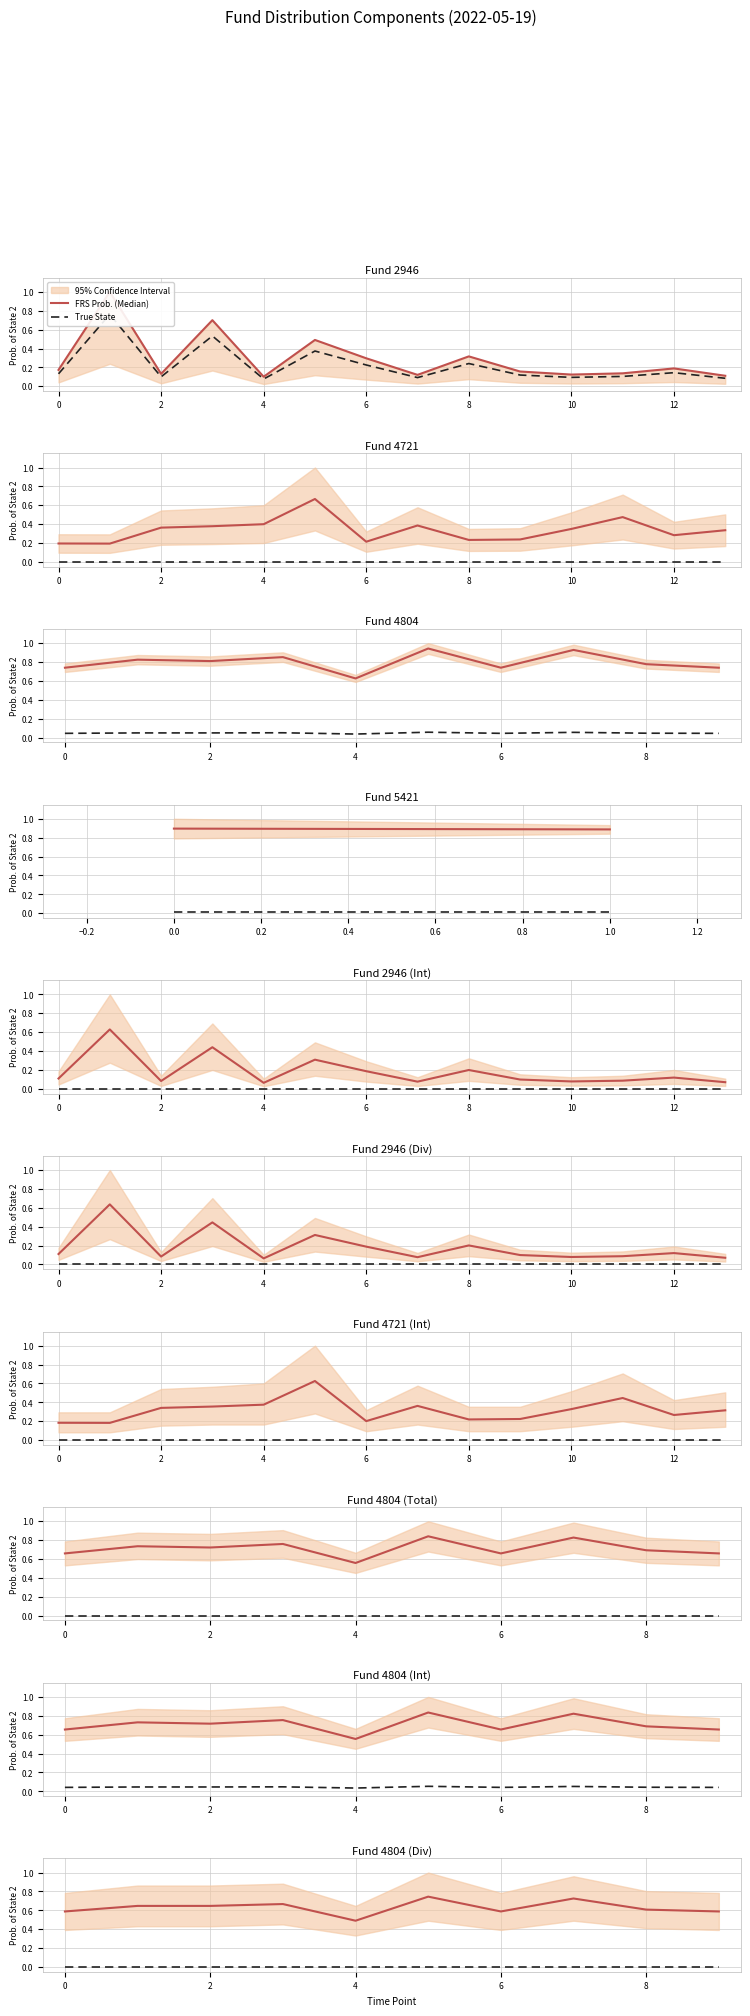

Is this an area chart (filled region under the line)?

No